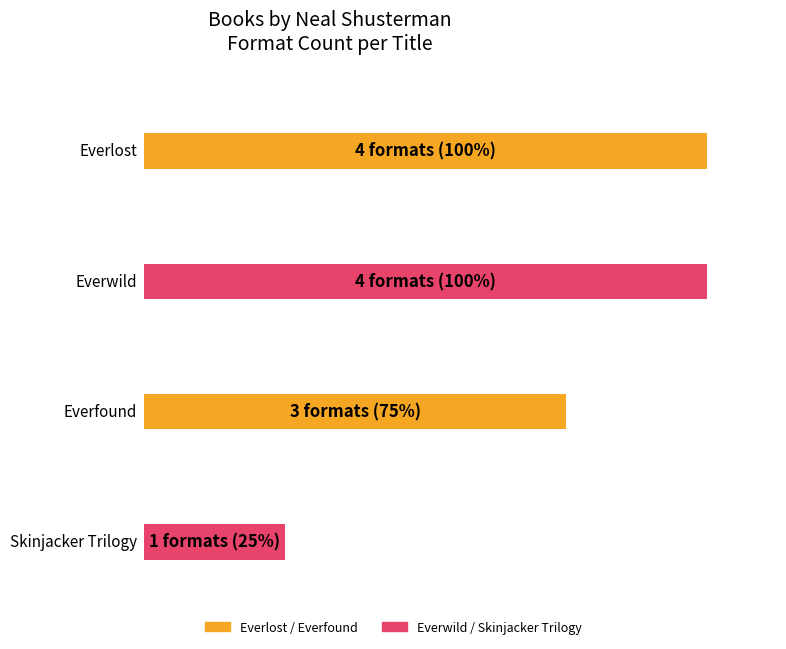

Reading left to right, what are all the values shown in this chart?

Everlost=4	Everwild=4	Everfound=3	Skinjacker Trilogy=1